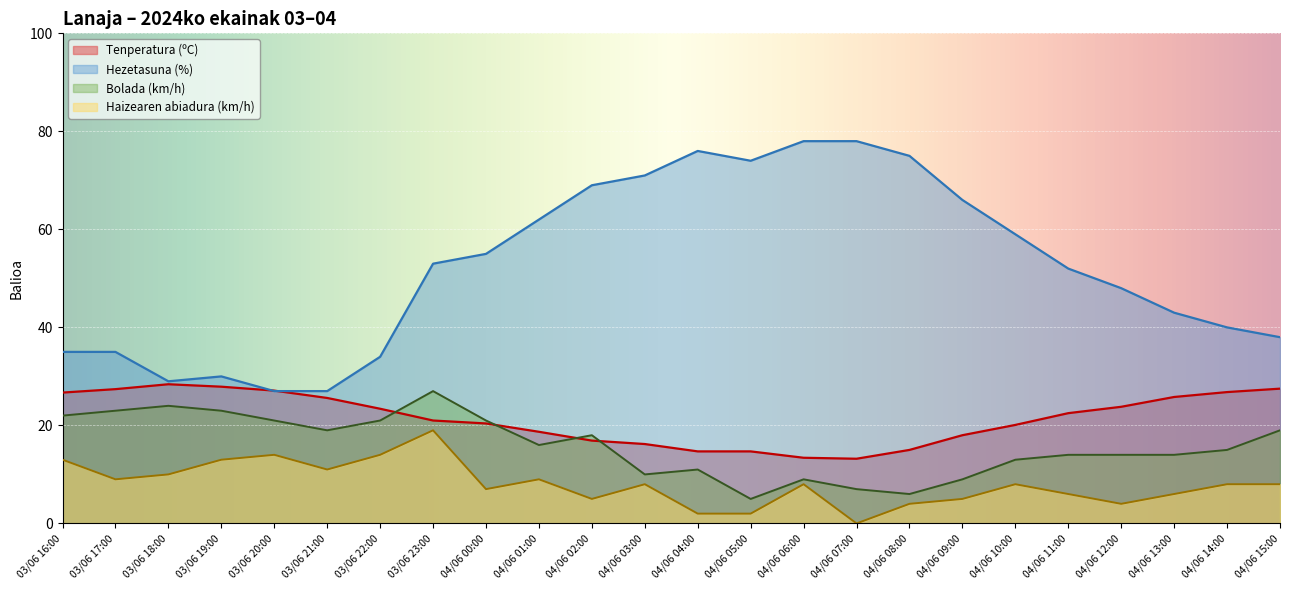

Is the value of Hezetasuna (%) at 03/06 20:00 greater than the value of Bolada (km/h) at 04/06 10:00?

Yes